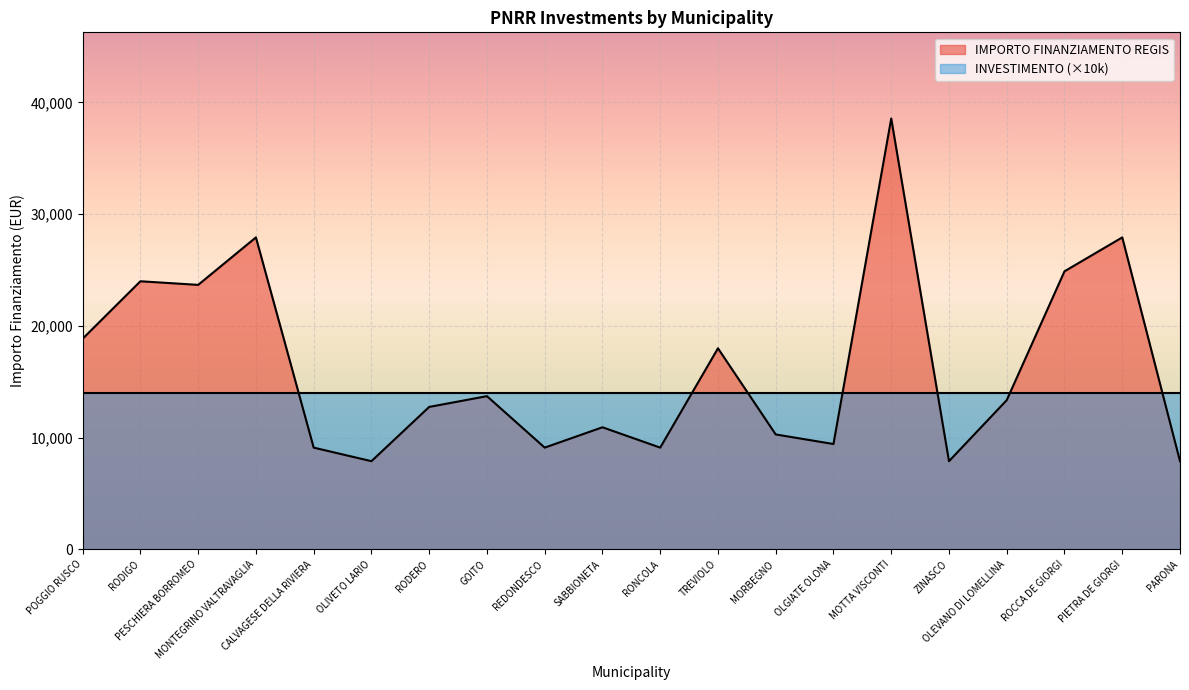

How many lines are shown in the chart?

2